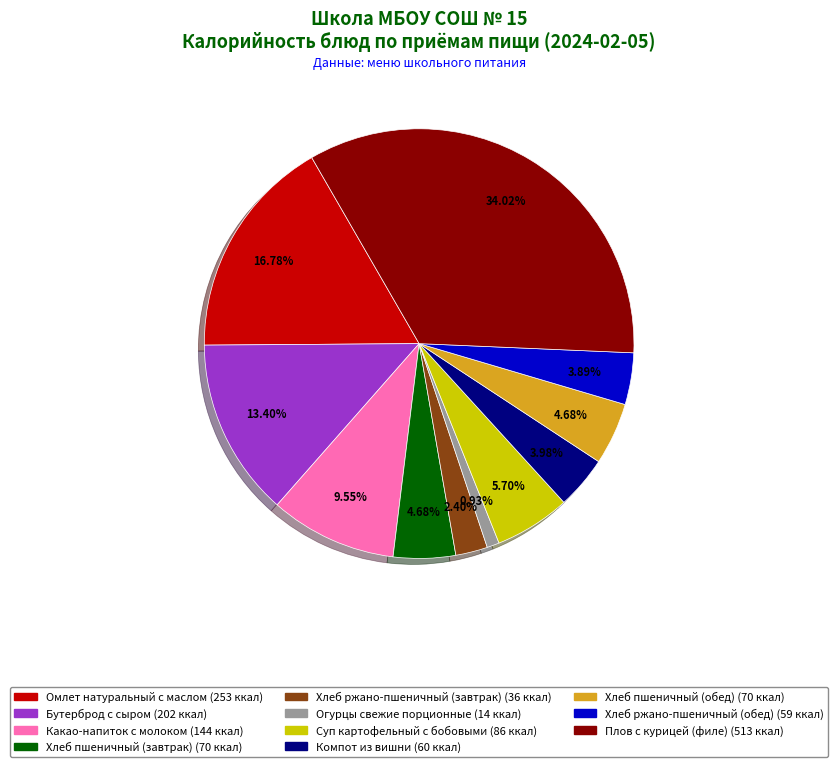

How many slices are in this pie chart?

11